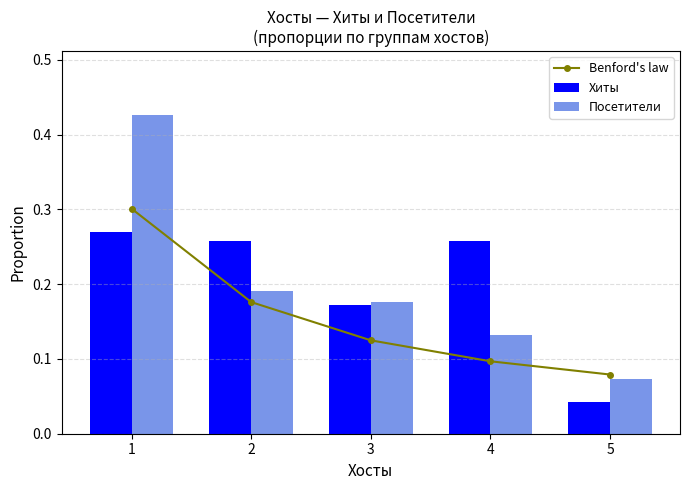

True or false: Хиты has a value of 0.2 at 1.

False